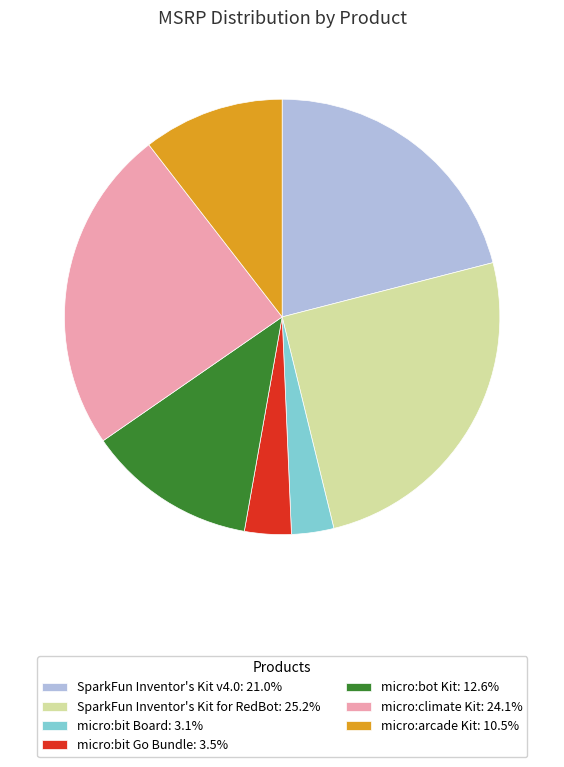

Is SparkFun Inventor's Kit for RedBot the majority of the pie?

No